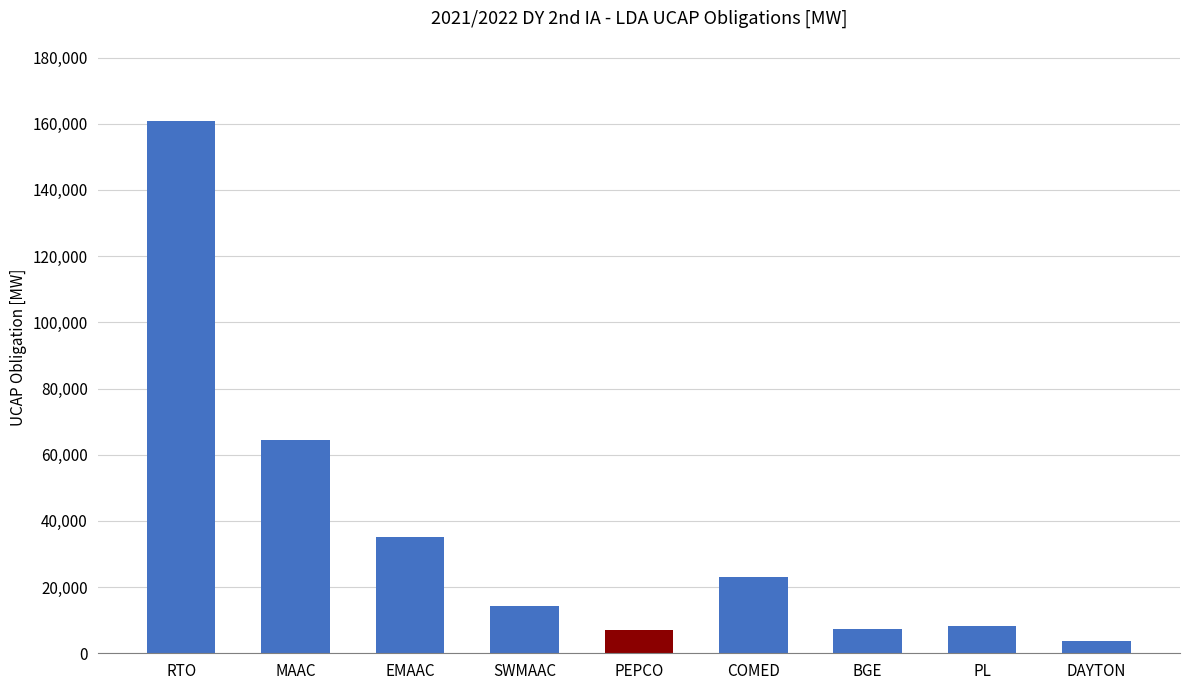

At which label is the value closest to 82282?

MAAC